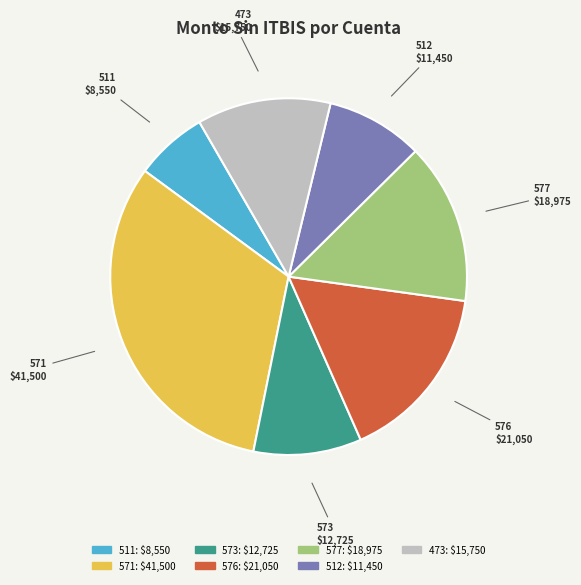

Which category has the biggest portion of the pie?

571